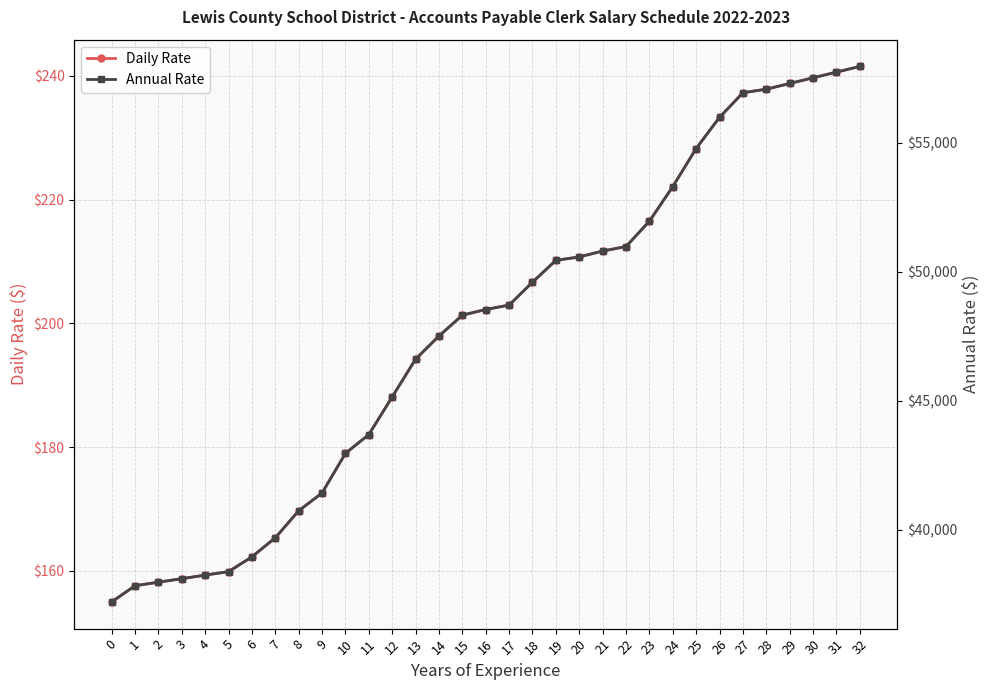

List the labels in order of Annual Rate value, largest first.

32, 31, 30, 29, 28, 27, 26, 25, 24, 23, 22, 21, 20, 19, 18, 17, 16, 15, 14, 13, 12, 11, 10, 9, 8, 7, 6, 5, 4, 3, 2, 1, 0